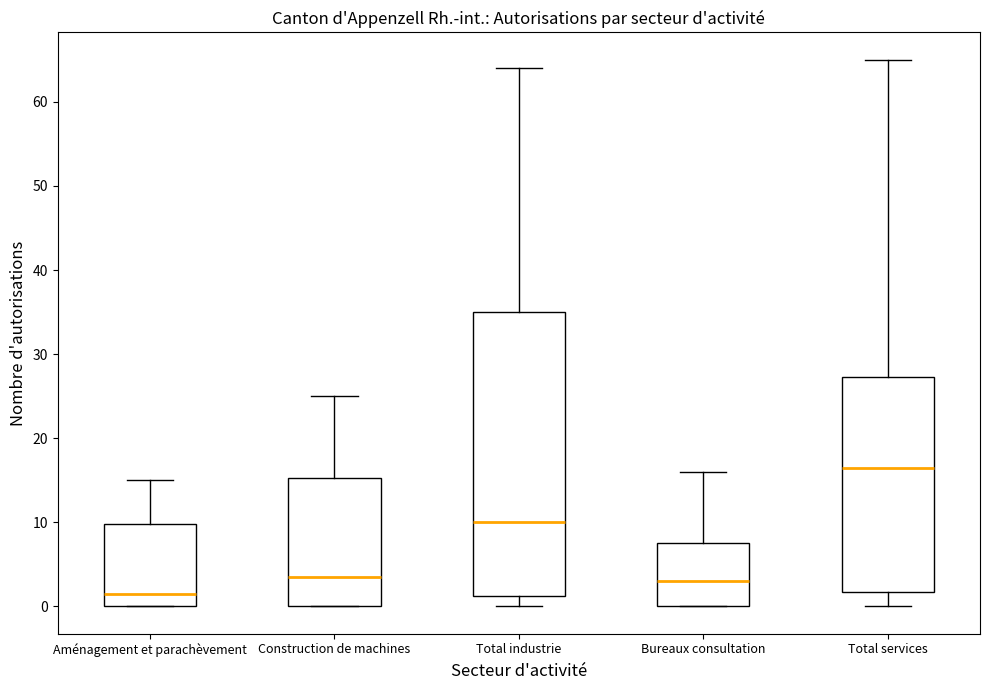

Which box is the tallest, from its lower edge to its upper edge?

Total industrie